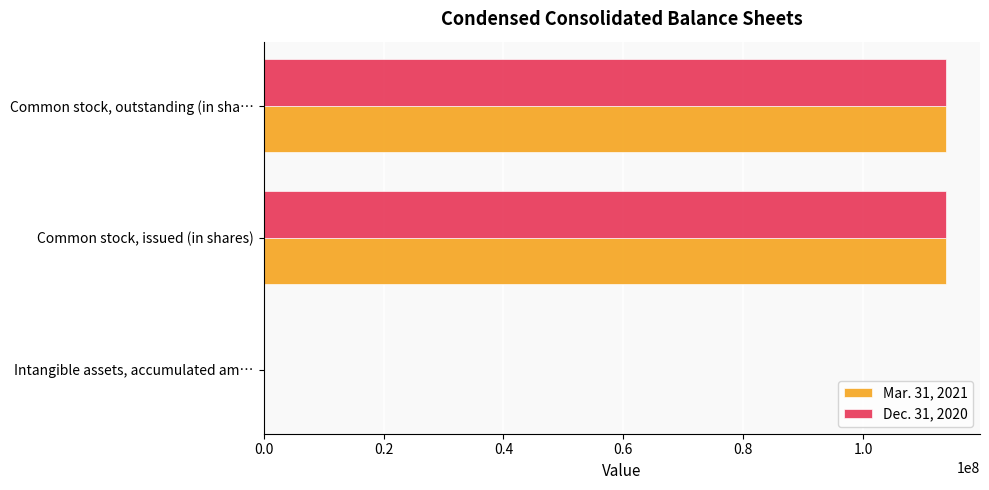

The Mar. 31, 2021 series shows 65759788 at Common stock, issued (in shares). True or false?

False